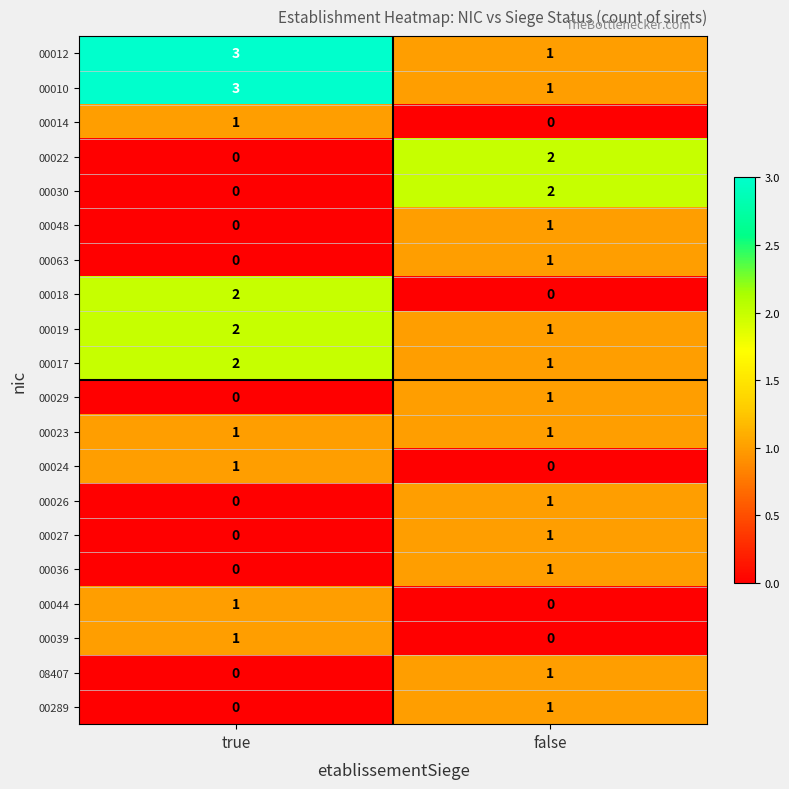

List the labels in order of 00019 value, smallest first.

false, true